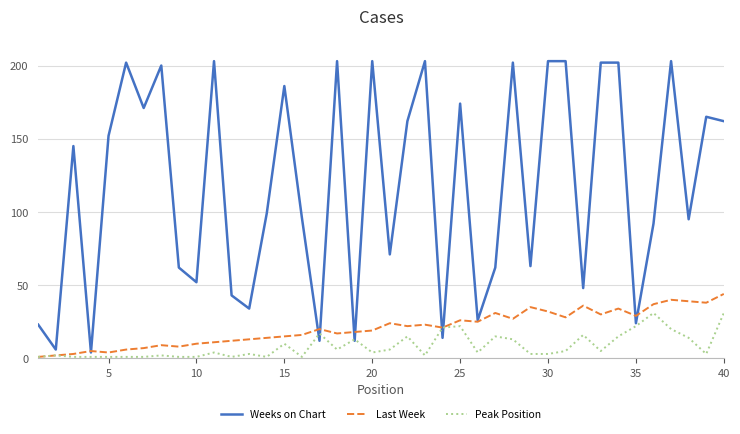

Which series has the largest range (max minus min)?

Weeks on Chart